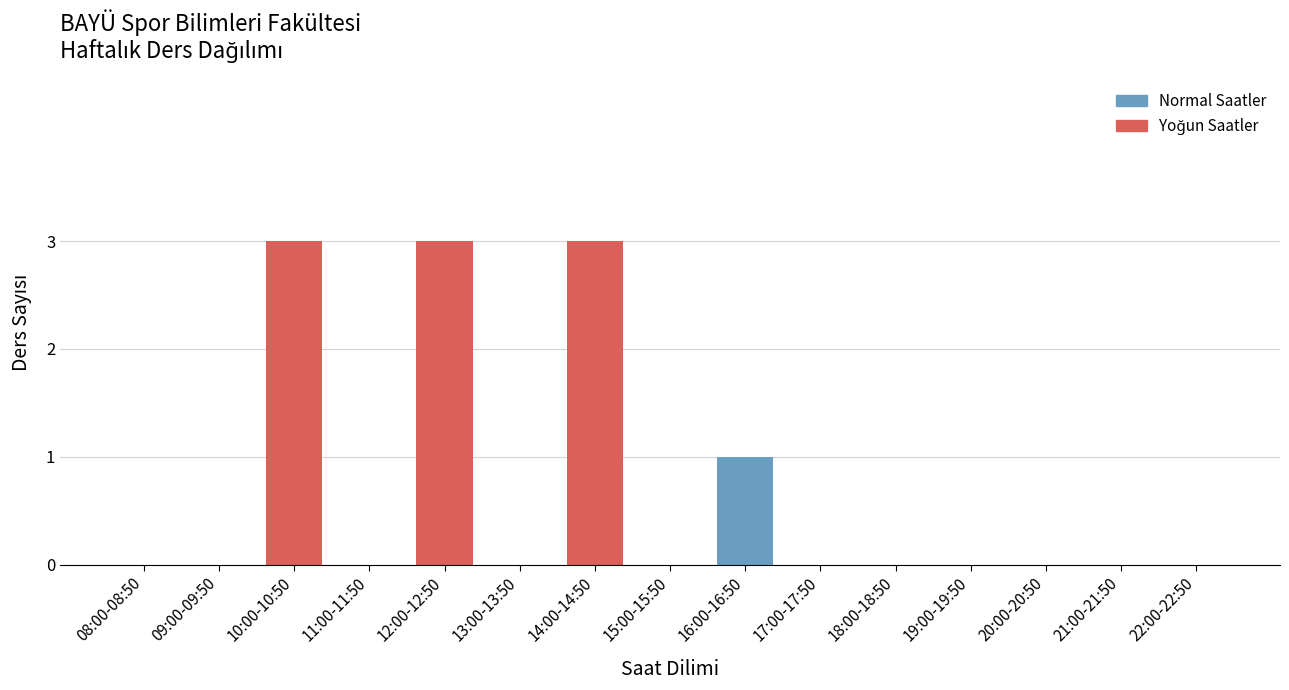

Reading right to left, transcribe all the data shown in this chart.

22:00-22:50=0	21:00-21:50=0	20:00-20:50=0	19:00-19:50=0	18:00-18:50=0	17:00-17:50=0	16:00-16:50=1	15:00-15:50=0	14:00-14:50=3	13:00-13:50=0	12:00-12:50=3	11:00-11:50=0	10:00-10:50=3	09:00-09:50=0	08:00-08:50=0